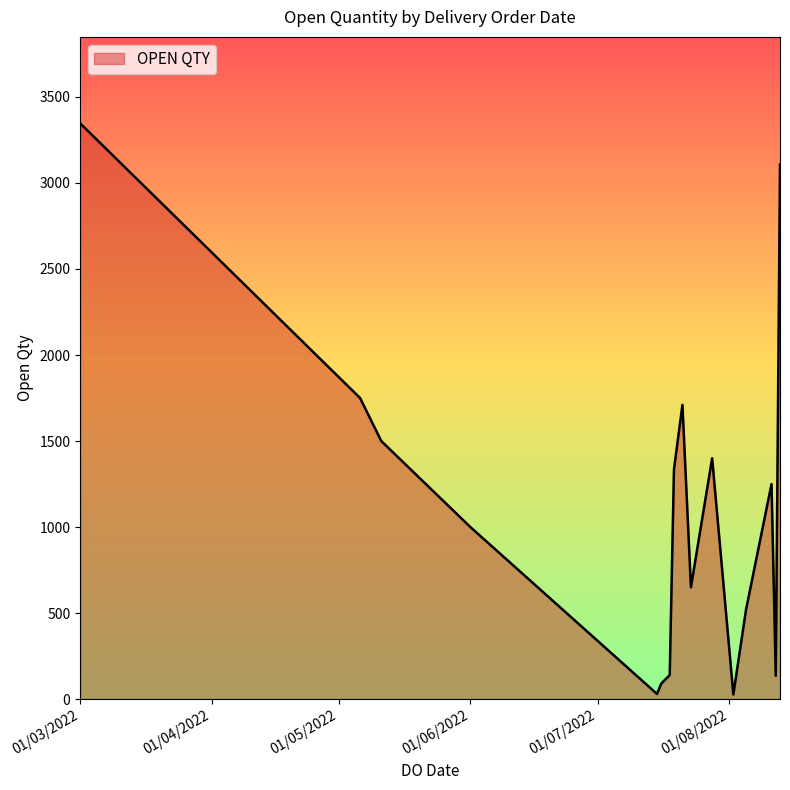

Does the chart display data point markers on the line(s)?

No